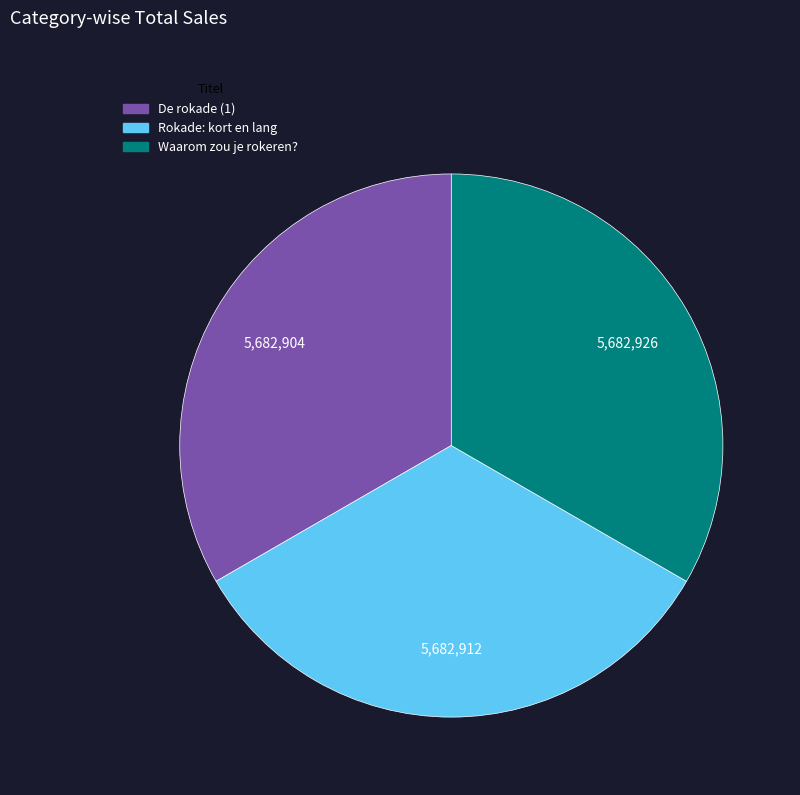

Is it true that Rokade: kort en lang is 24% of the pie?

False